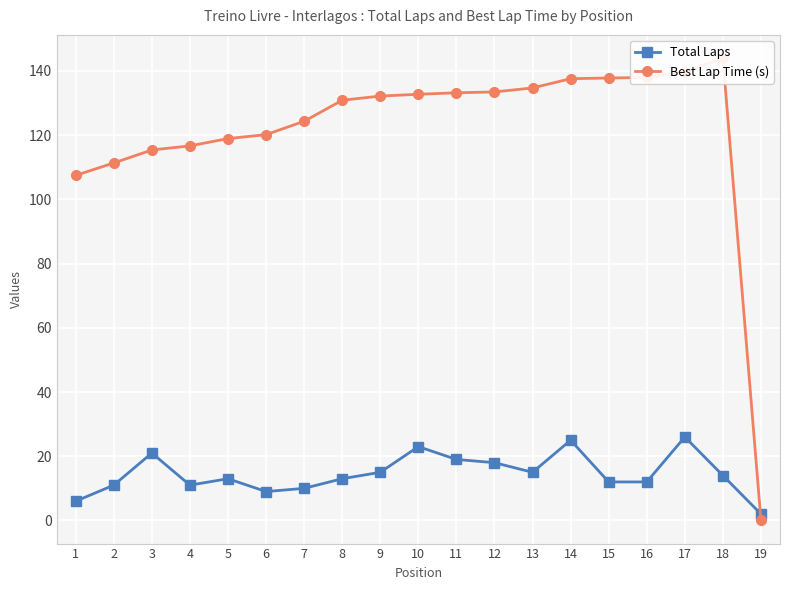

How many lines are shown in the chart?

2